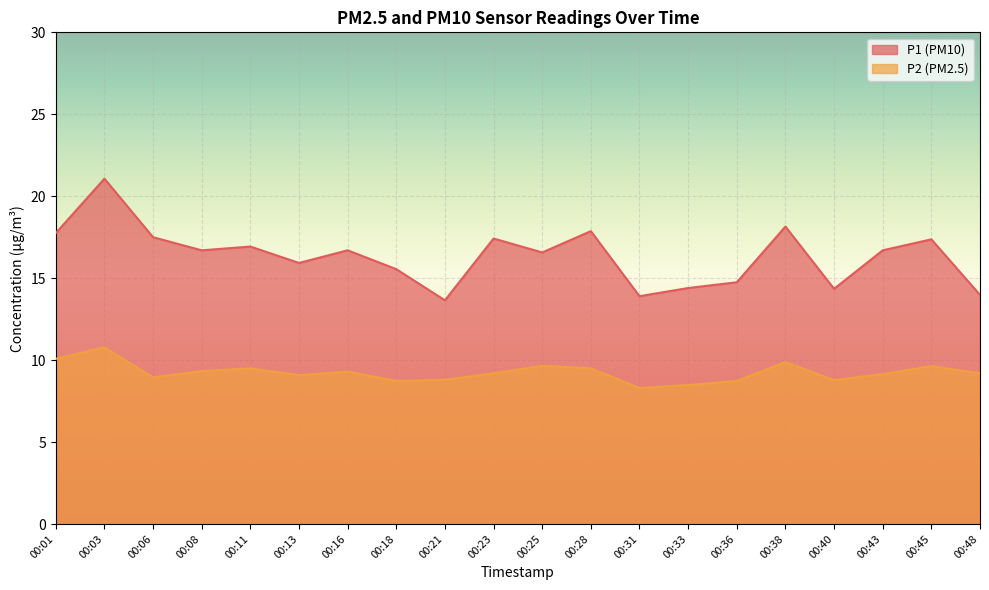

True or false: P2 and P1 cross at least once.

False